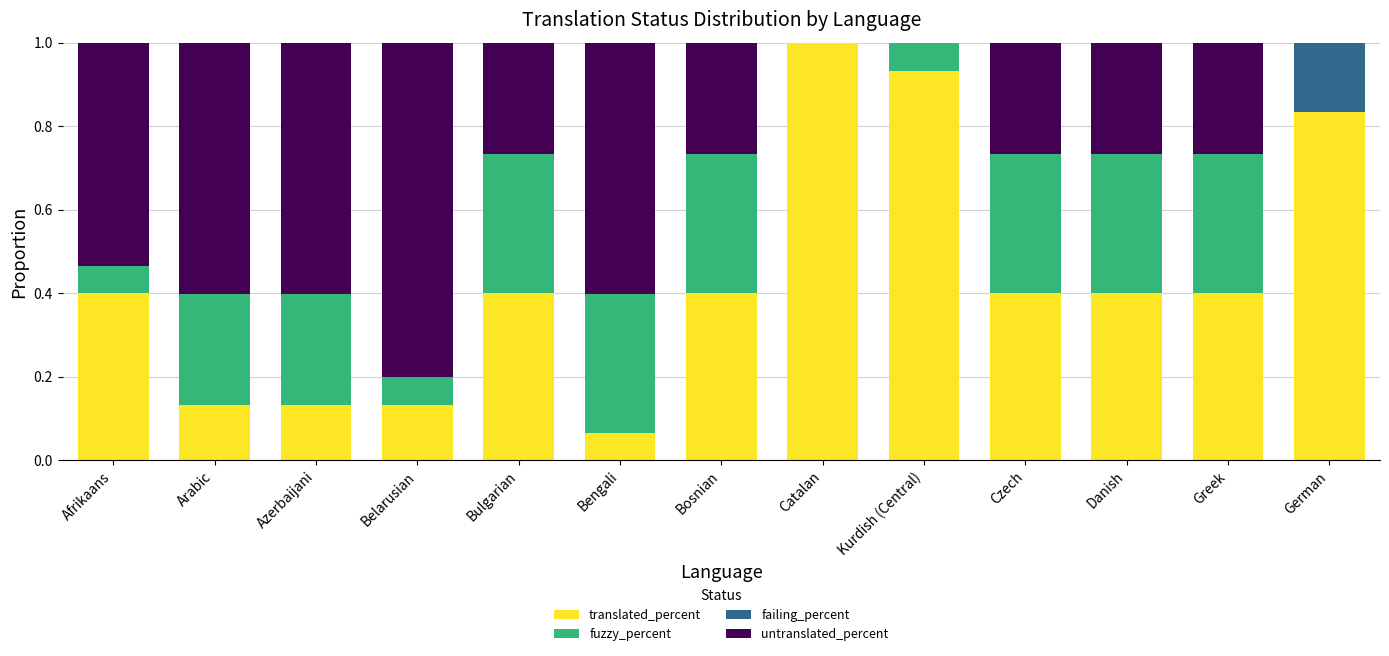

What is the total value across all series at Arabic?

1.0